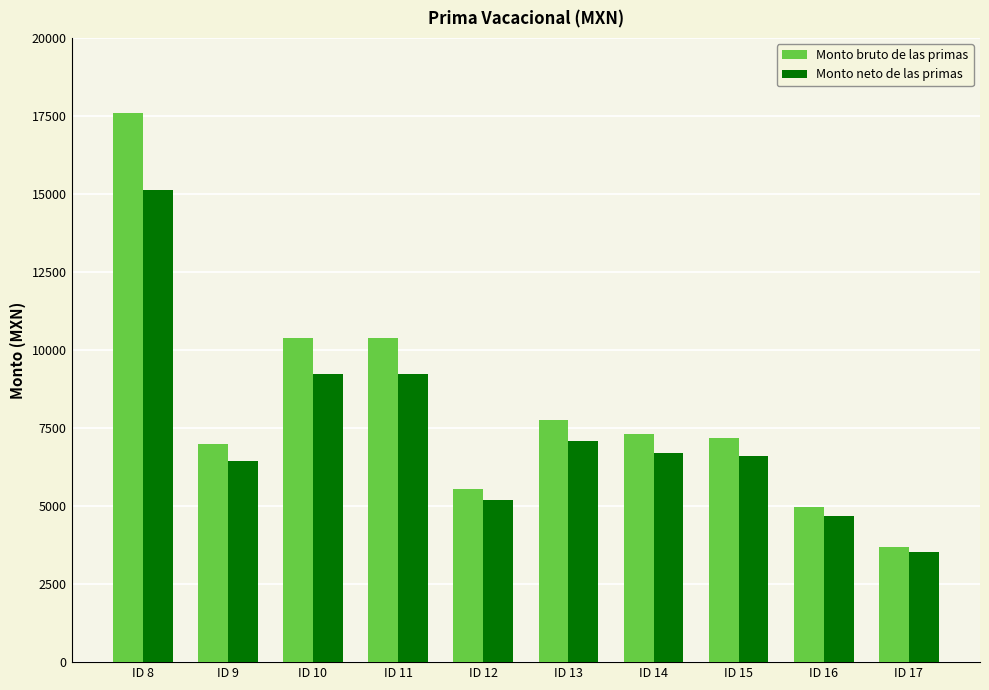

What is the smallest value displayed?

3528.3